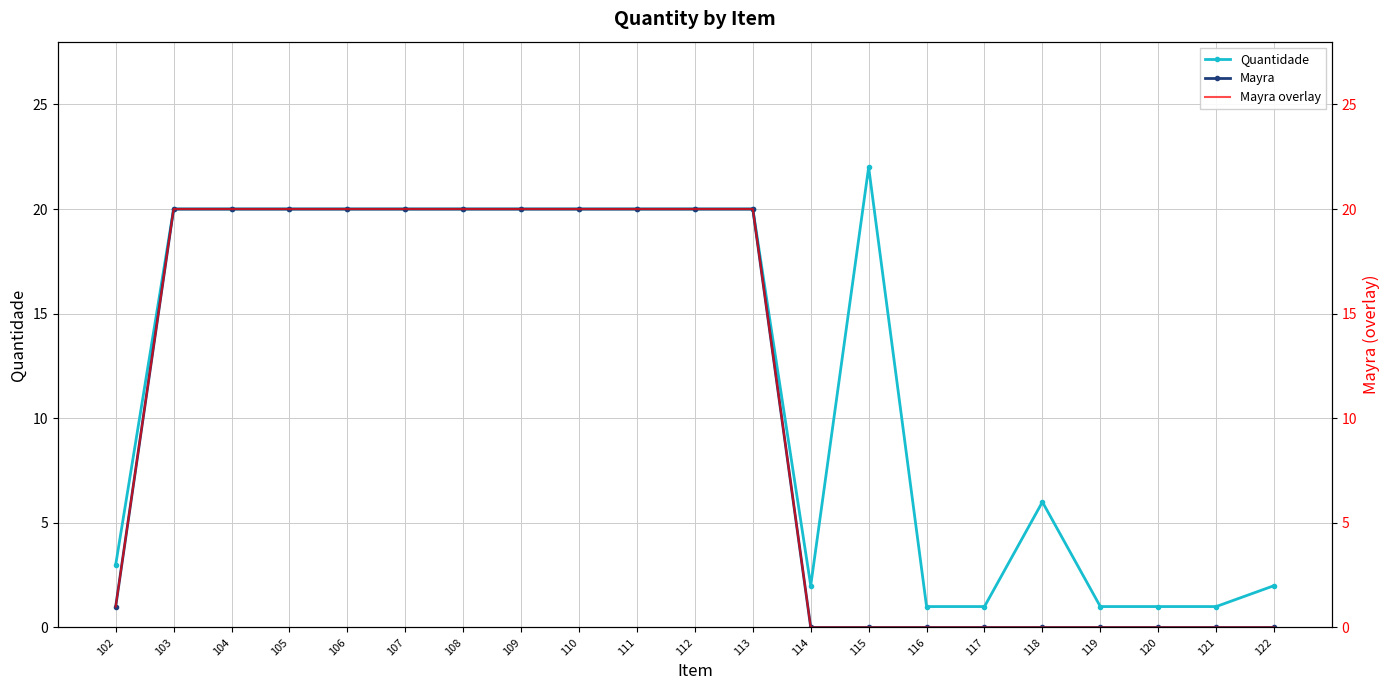

At which label does Quantidade reach its peak?

115